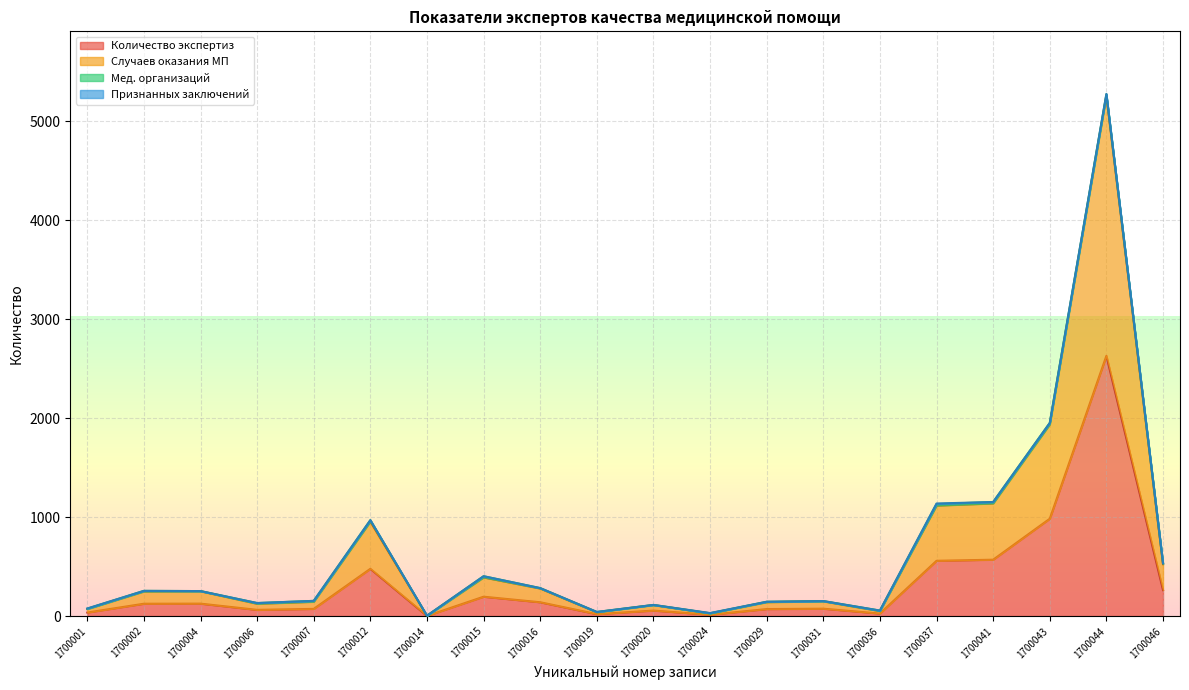

Reading right to left, transcribe all the data shown in this chart.

Количество экспертиз: 262	2629	983	569	558	25	74	70	13	55	19	139	195	1	477	72	62	125	124	35
Случаев оказания МП: 524	5258	1936	1138	1116	50	148	140	26	110	38	278	390	2	954	144	124	250	248	70